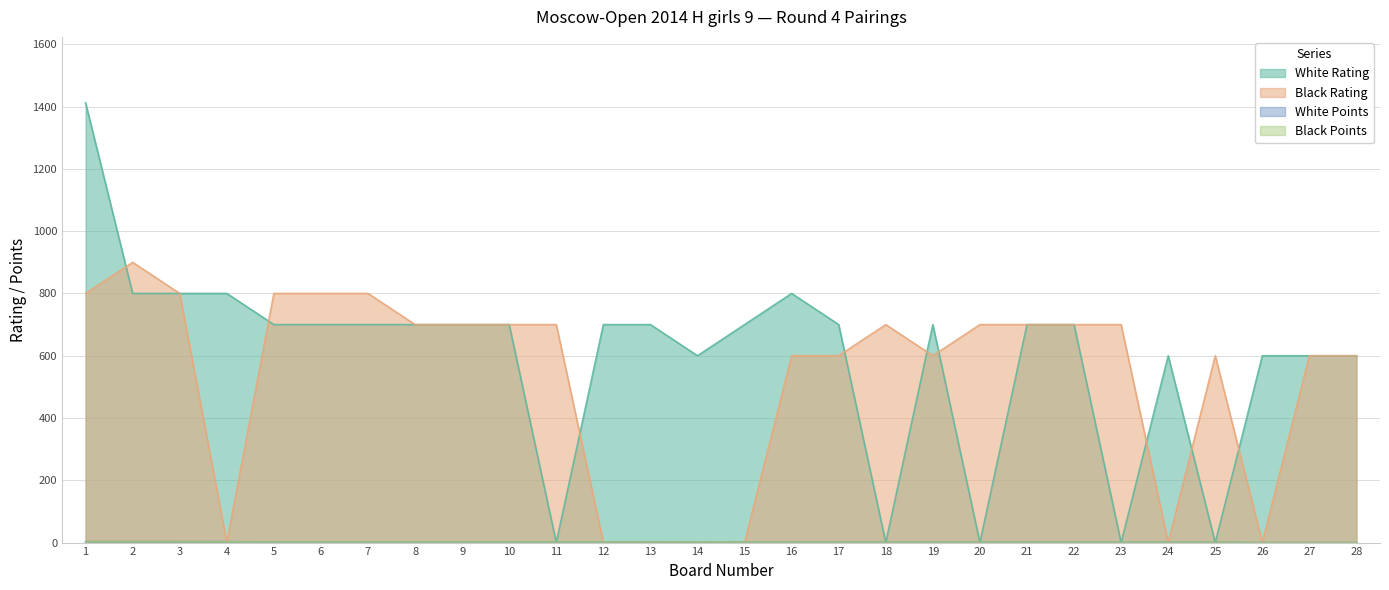

Between 23 and 25, which series saw the biggest shift?

Black Rating